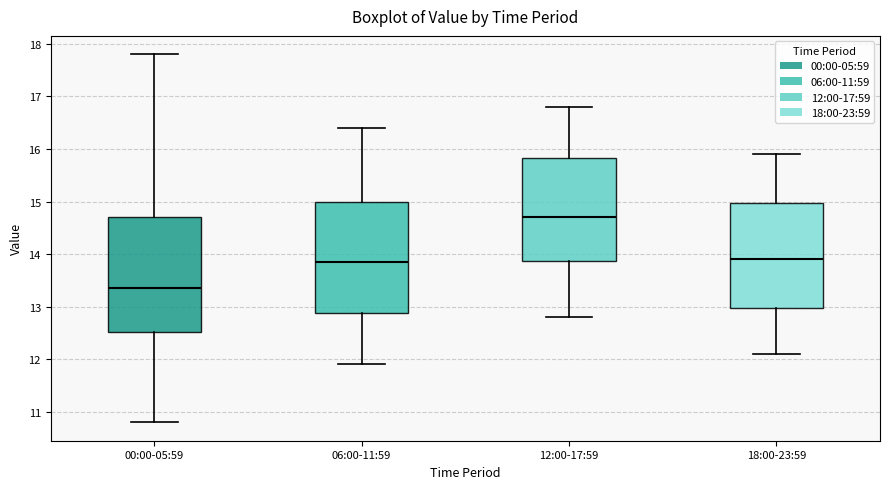

Reading left to right, read every box against the y-axis: the position of its median line, the range the box covers, and the ends of its whiskers. The values are not printed on the chart, so give them approximately, as read against the axis.

00:00-05:59: median 13.4, box 12.5 to 14.7, whiskers 10.8 to 17.8
06:00-11:59: median 13.9, box 12.9 to 15.0, whiskers 11.9 to 16.4
12:00-17:59: median 14.7, box 13.9 to 15.8, whiskers 12.8 to 16.8
18:00-23:59: median 13.9, box 13.0 to 15.0, whiskers 12.1 to 15.9